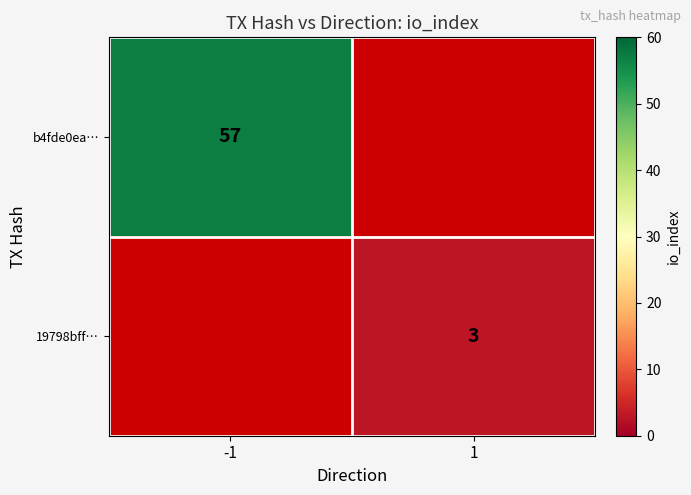

At how many categories does at least one series exceed 45?

1